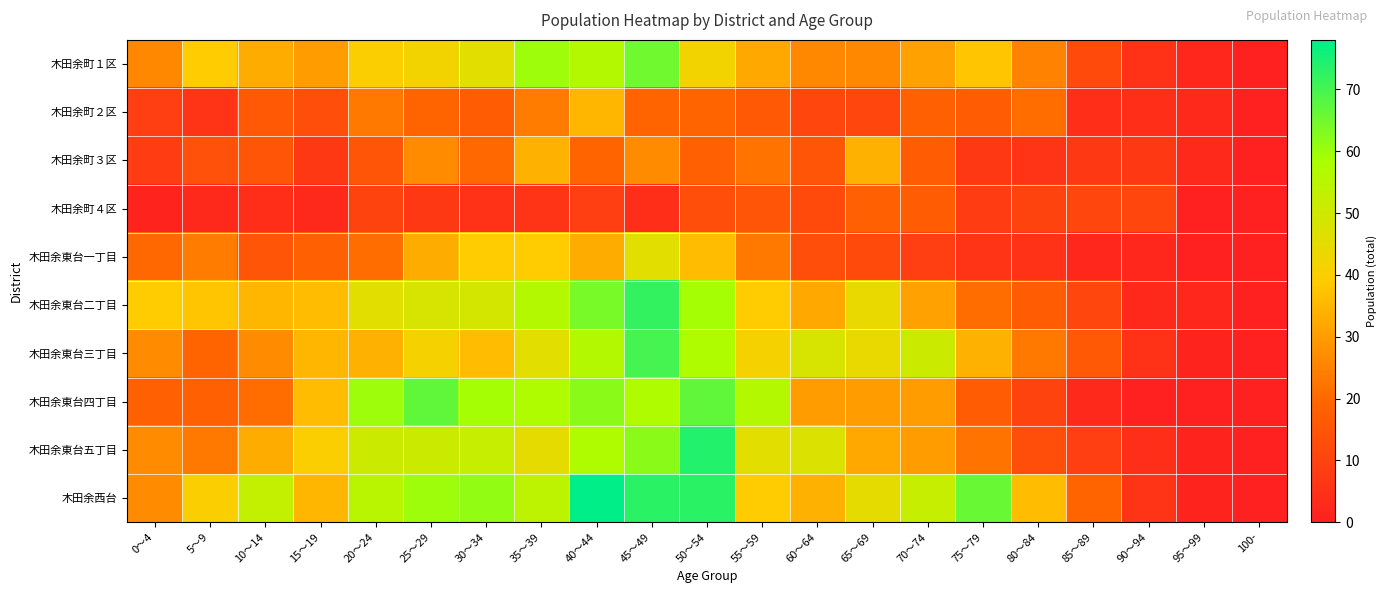

Reading left to right, extract all data points from this chart.

木田余町１区: 0～4=26	5～9=39	10～14=33	15～19=30	20～24=40	25～29=42	30～34=46	35～39=60	40～44=56	45～49=65	50～54=42	55～59=32	60～64=26	65～69=26	70～74=31	75～79=38	80～84=25	85～89=12	90～94=5	95～99=2	100-=0
木田余町２区: 0～4=9	5～9=6	10～14=16	15～19=13	20～24=23	25～29=19	30～34=17	35～39=24	40～44=35	45～49=19	50～54=19	55～59=16	60～64=11	65～69=11	70～74=18	75～79=17	80～84=21	85～89=4	90～94=4	95～99=3	100-=0
木田余町３区: 0～4=8	5～9=14	10～14=15	15～19=7	20～24=15	25～29=27	30～34=20	35～39=34	40～44=19	45～49=27	50～54=18	55～59=22	60～64=15	65～69=34	70～74=17	75～79=7	80～84=6	85～89=7	90～94=7	95～99=3	100-=0
木田余町４区: 0～4=1	5～9=3	10～14=4	15～19=3	20～24=10	25～29=7	30～34=5	35～39=6	40～44=9	45～49=4	50～54=13	55～59=15	60～64=12	65～69=18	70～74=17	75～79=8	80～84=10	85～89=11	90～94=11	95～99=0	100-=0
木田余東台一丁目: 0～4=20	5～9=24	10～14=15	15～19=18	20～24=21	25～29=33	30～34=39	35～39=39	40～44=33	45～49=46	50～54=36	55～59=23	60～64=13	65～69=12	70～74=9	75～79=6	80～84=5	85～89=2	90～94=2	95～99=0	100-=0
木田余東台二丁目: 0～4=39	5～9=38	10～14=35	15～19=36	20～24=46	25～29=48	30～34=49	35～39=56	40～44=64	45～49=72	50～54=59	55～59=39	60～64=32	65～69=44	70～74=31	75～79=21	80～84=17	85～89=11	90～94=3	95～99=2	100-=0
木田余東台三丁目: 0～4=27	5～9=19	10～14=27	15～19=35	20～24=34	25～29=41	30～34=36	35～39=46	40～44=56	45～49=70	50～54=57	55～59=41	60～64=48	65～69=44	70～74=51	75～79=34	80～84=23	85～89=16	90～94=5	95～99=1	100-=0
木田余東台四丁目: 0～4=18	5～9=18	10～14=21	15～19=36	20～24=60	25～29=67	30～34=59	35～39=57	40～44=62	45～49=57	50～54=67	55～59=56	60～64=30	65～69=30	70～74=30	75～79=17	80～84=10	85～89=3	90～94=0	95～99=0	100-=0
木田余東台五丁目: 0～4=27	5～9=23	10～14=33	15～19=40	20～24=51	25～29=51	30～34=52	35～39=45	40～44=57	45～49=62	50～54=74	55～59=46	60～64=47	65～69=32	70～74=30	75～79=22	80～84=13	85～89=9	90～94=4	95～99=1	100-=0
木田余西台: 0～4=27	5～9=40	10～14=53	15～19=35	20～24=55	25～29=60	30～34=61	35～39=54	40～44=78	45～49=73	50～54=73	55～59=39	60～64=34	65～69=45	70～74=52	75～79=66	80～84=36	85～89=19	90～94=6	95～99=1	100-=0